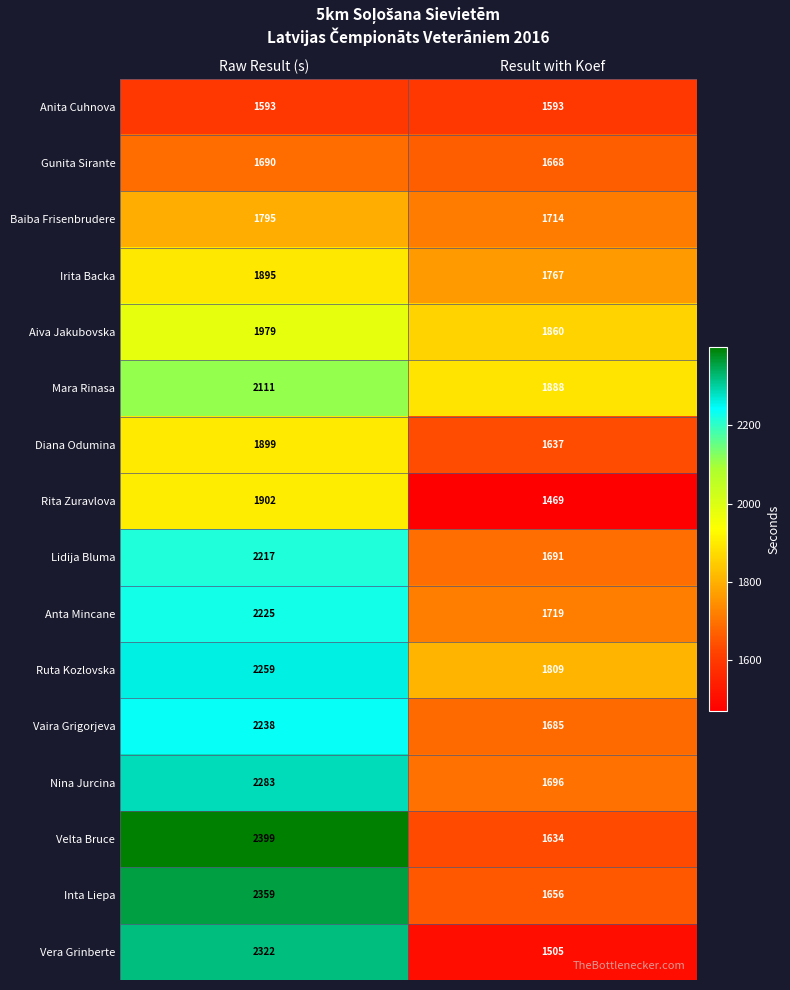

What is the approximate value of Mara Rinasa at Result with Koef, to the nearest 5?

1890